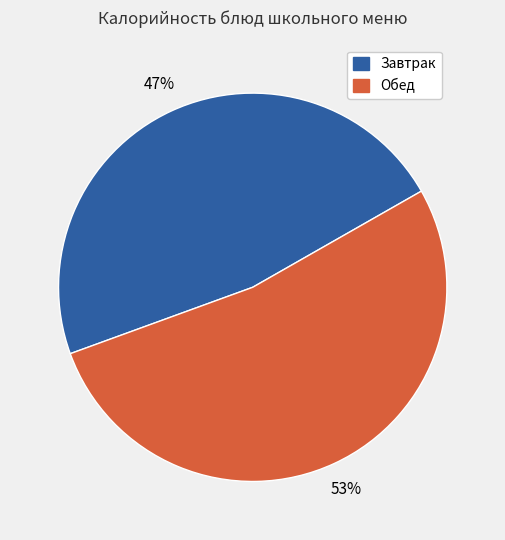

Is there a majority slice in this chart?

Yes